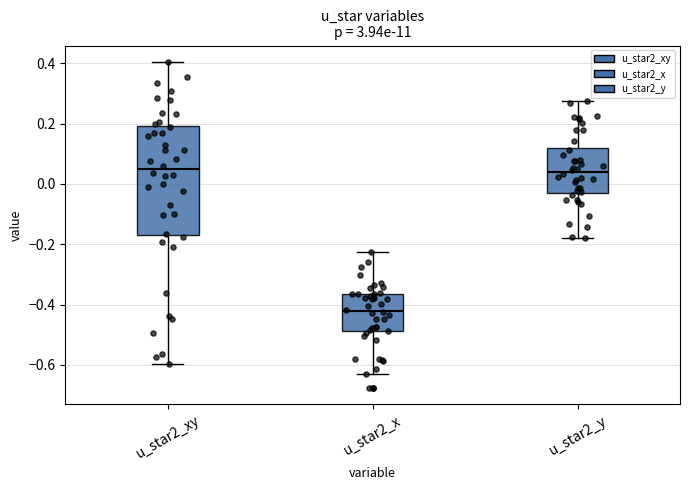

Which box has the lowest median line?

u_star2_x